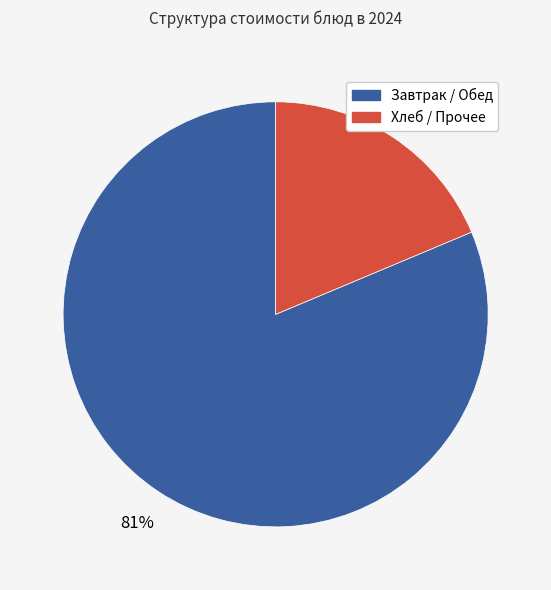

Does any single category account for the majority?

Yes